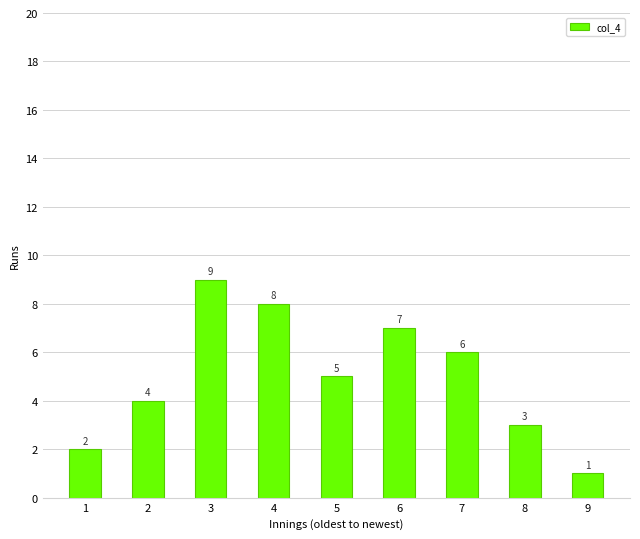

List the labels in order of value, largest first.

3, 4, 6, 7, 5, 2, 8, 1, 9